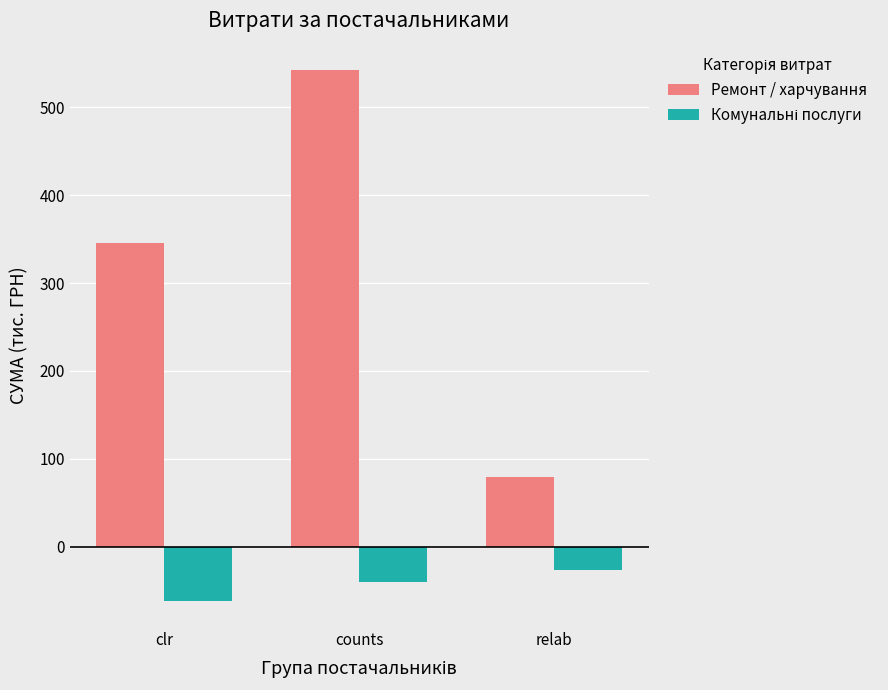

Which series has the widest spread of values?

Ремонт / харчування